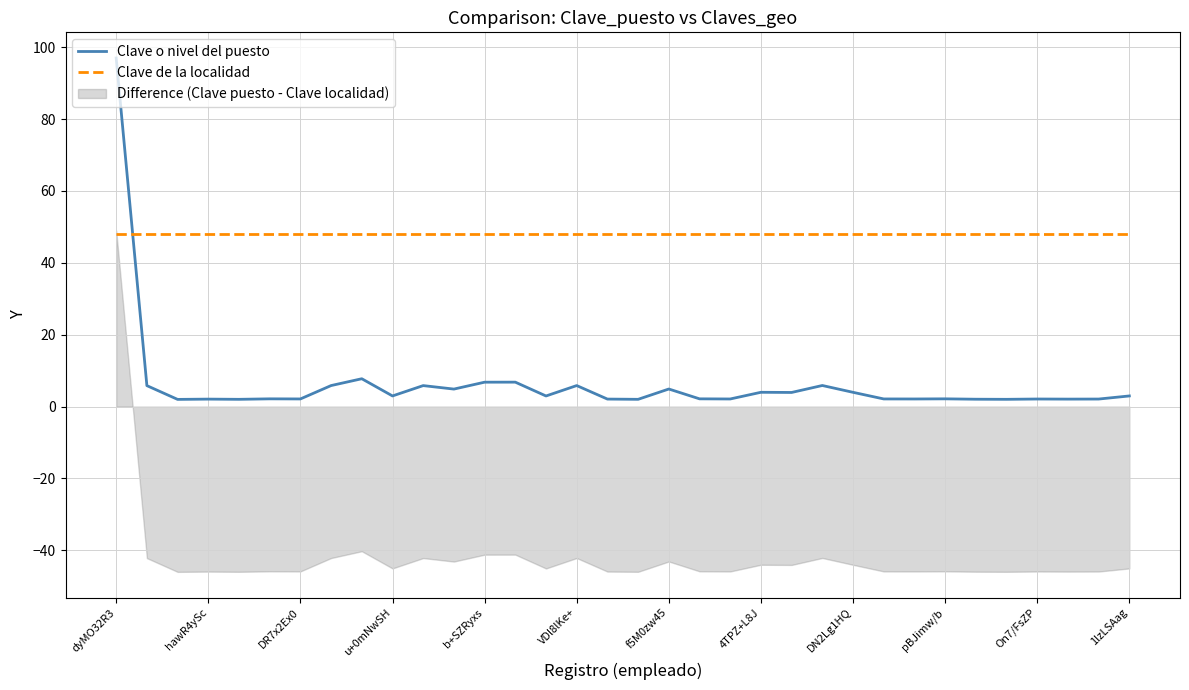

At which label does Clave o nivel del puesto reach its peak?

dyMO32R3